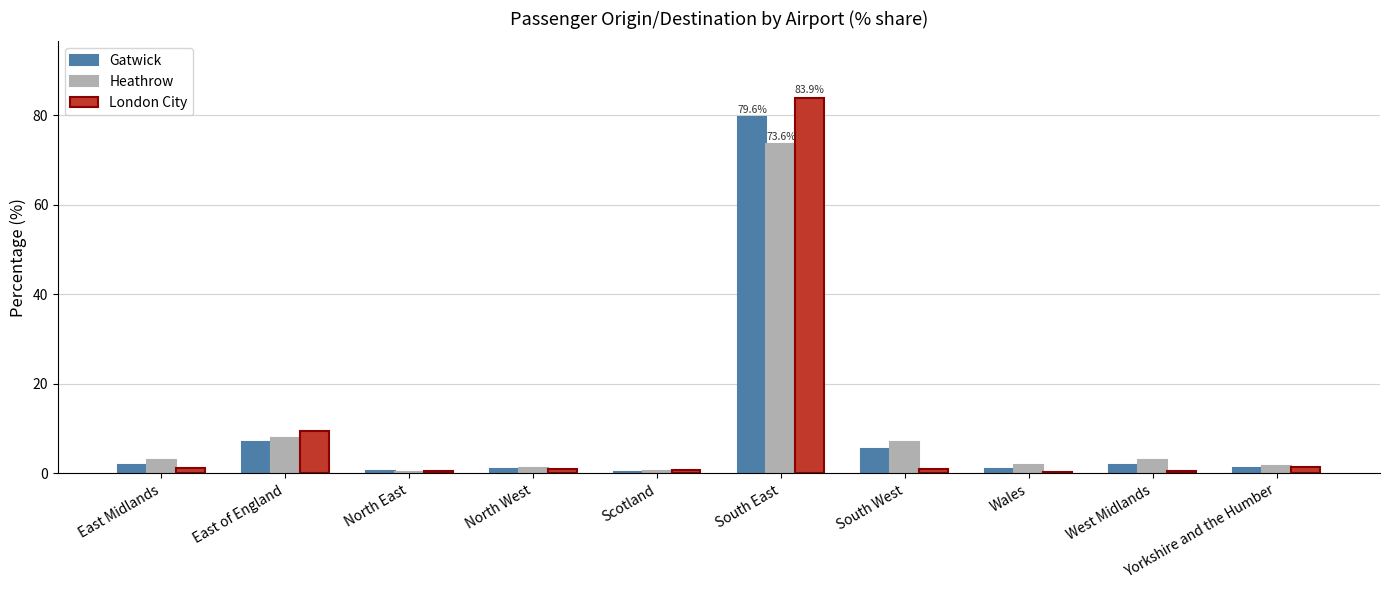

At which category is the sum across all series the highest?

South East